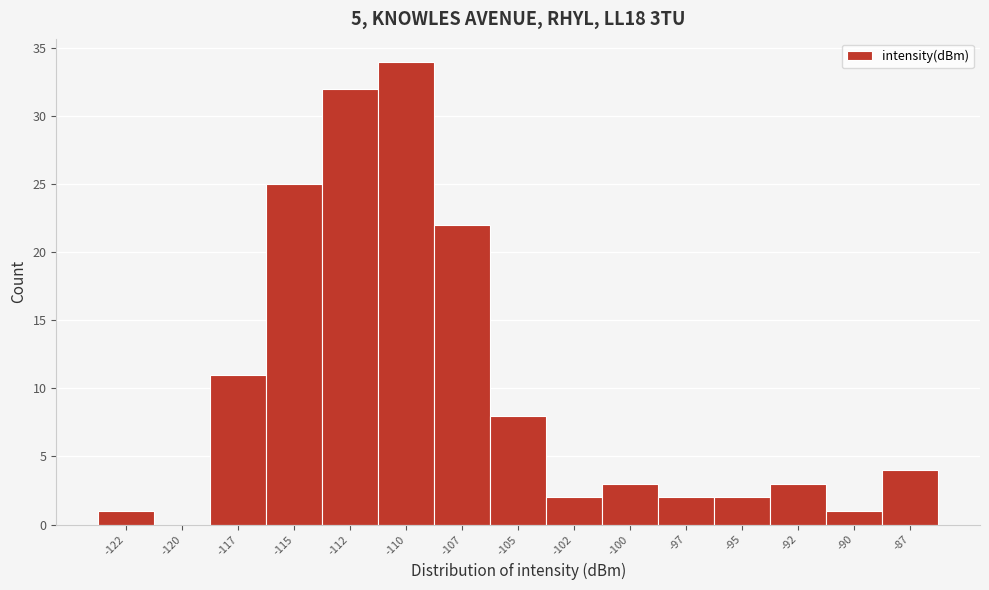

Reading left to right, extract all data points from this chart.

-122=1	-120=0	-117=11	-115=25	-112=32	-110=34	-107=22	-105=8	-102=2	-100=3	-97=2	-95=2	-92=3	-90=1	-87=4